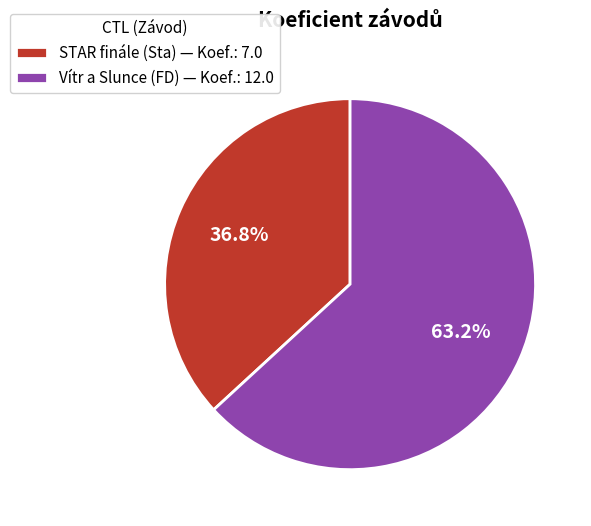

What percentage is NOT represented by Vítr a Slunce (FD) — Koef.: 12.0?

36.8%